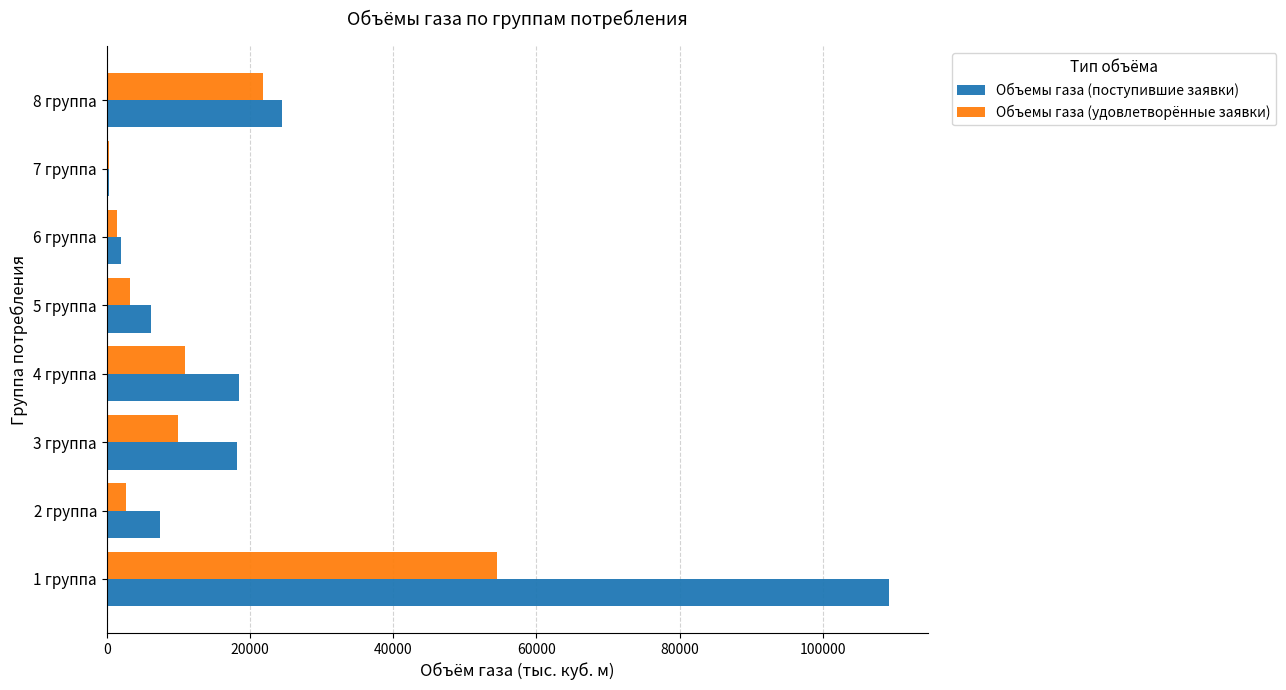

The value of Объемы газа (поступившие заявки) at 8 группа is 24504.4. True or false?

True